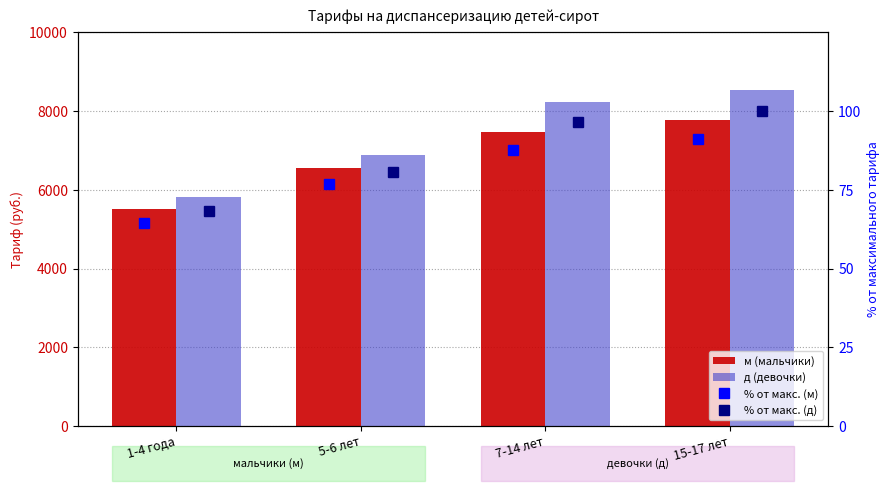

What is the maximum value for м (мальчики)?

7774.0